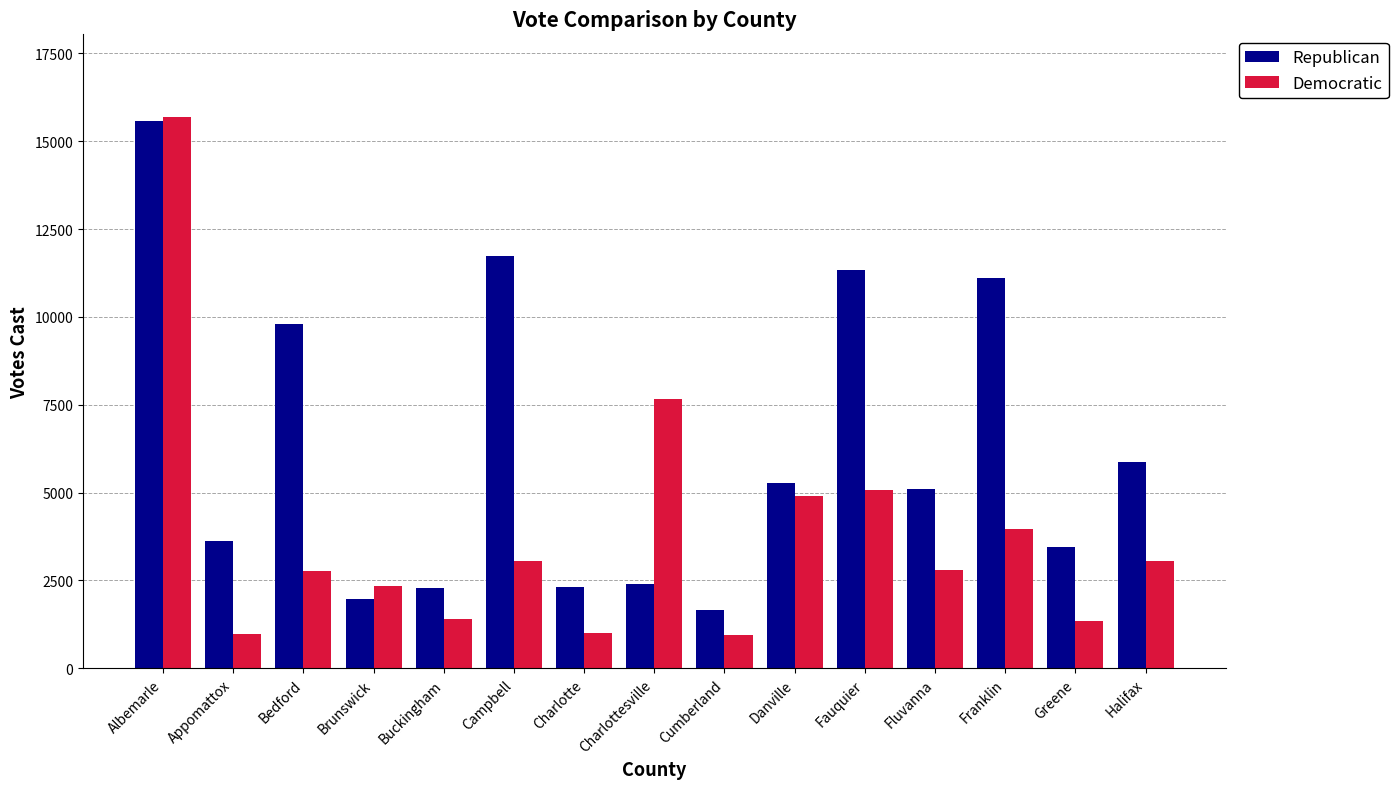

At which label does Republican reach its peak?

Albemarle